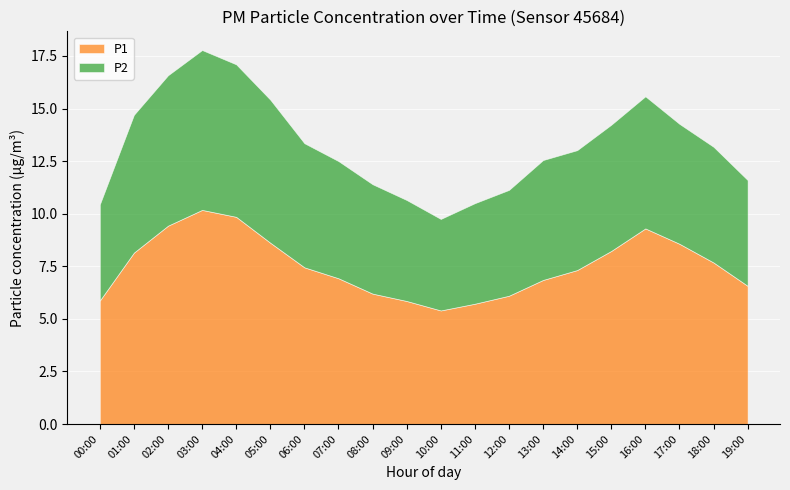

Is it true that P2 equals 5.9 at 06:00?

True